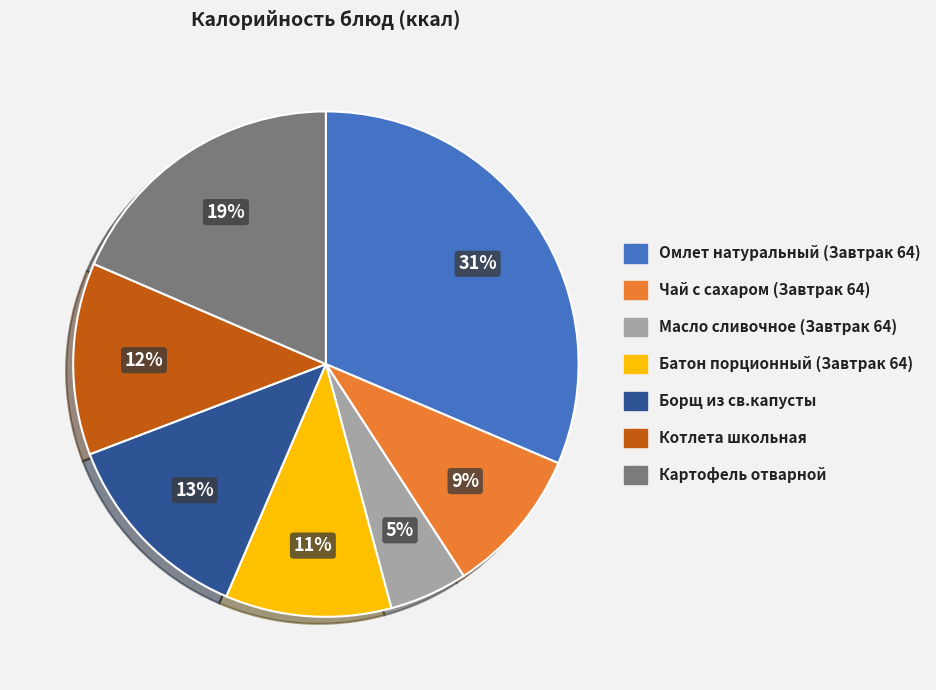

Does Котлета школьная represent more than half of the total?

No